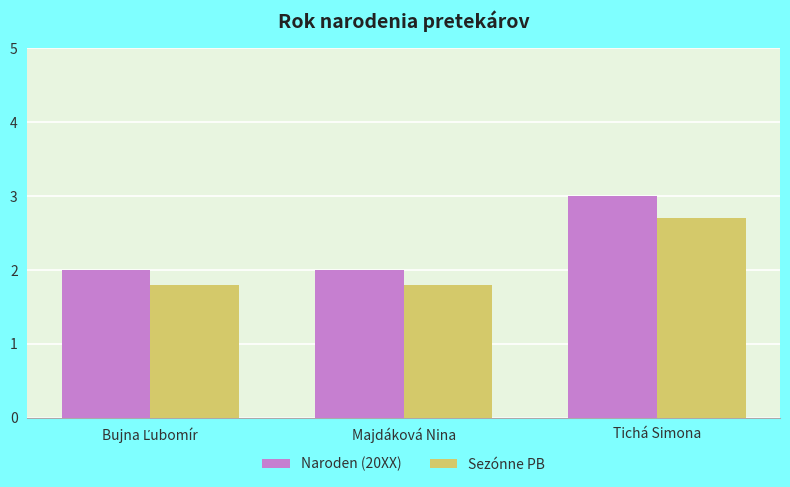

Reading left to right, extract all data points from this chart.

Naroden (20XX): 2.0	2.0	3.0
Sezónne PB: 1.8	1.8	2.7